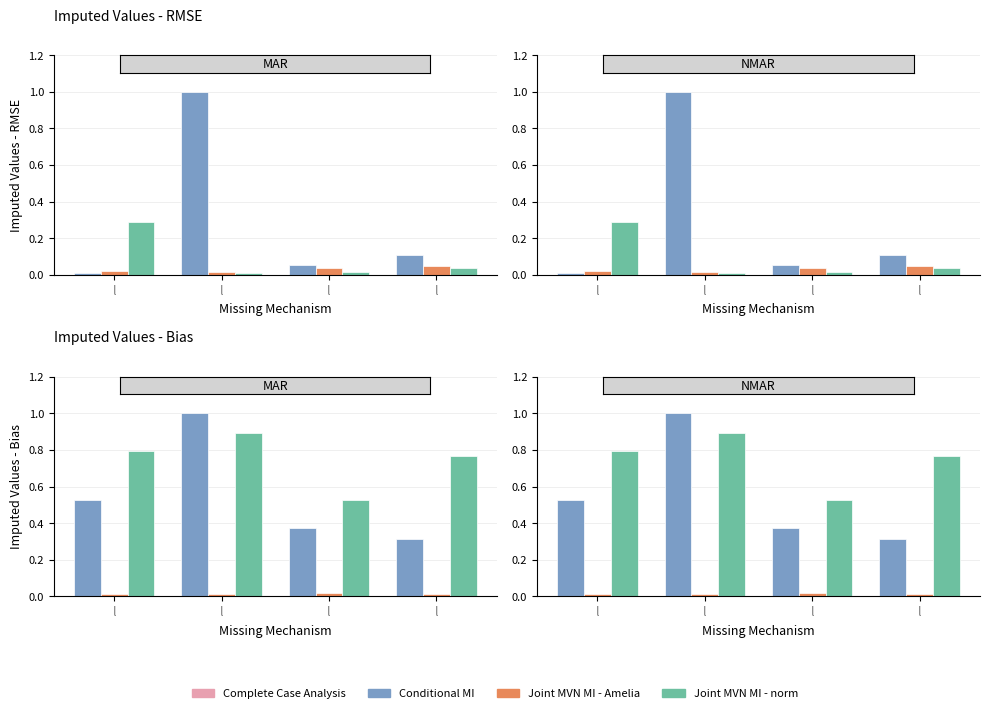

At which label does Joint MVN MI - norm reach its minimum?

l